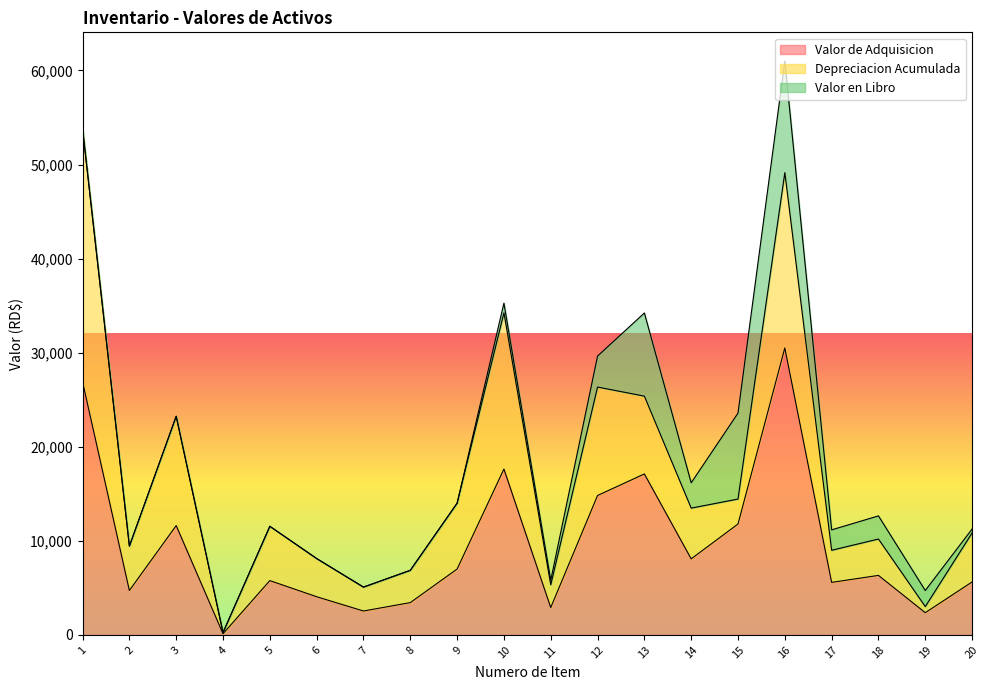

True or false: Depreciacion Acumulada has more than 0 points higher than both neighbors.

True